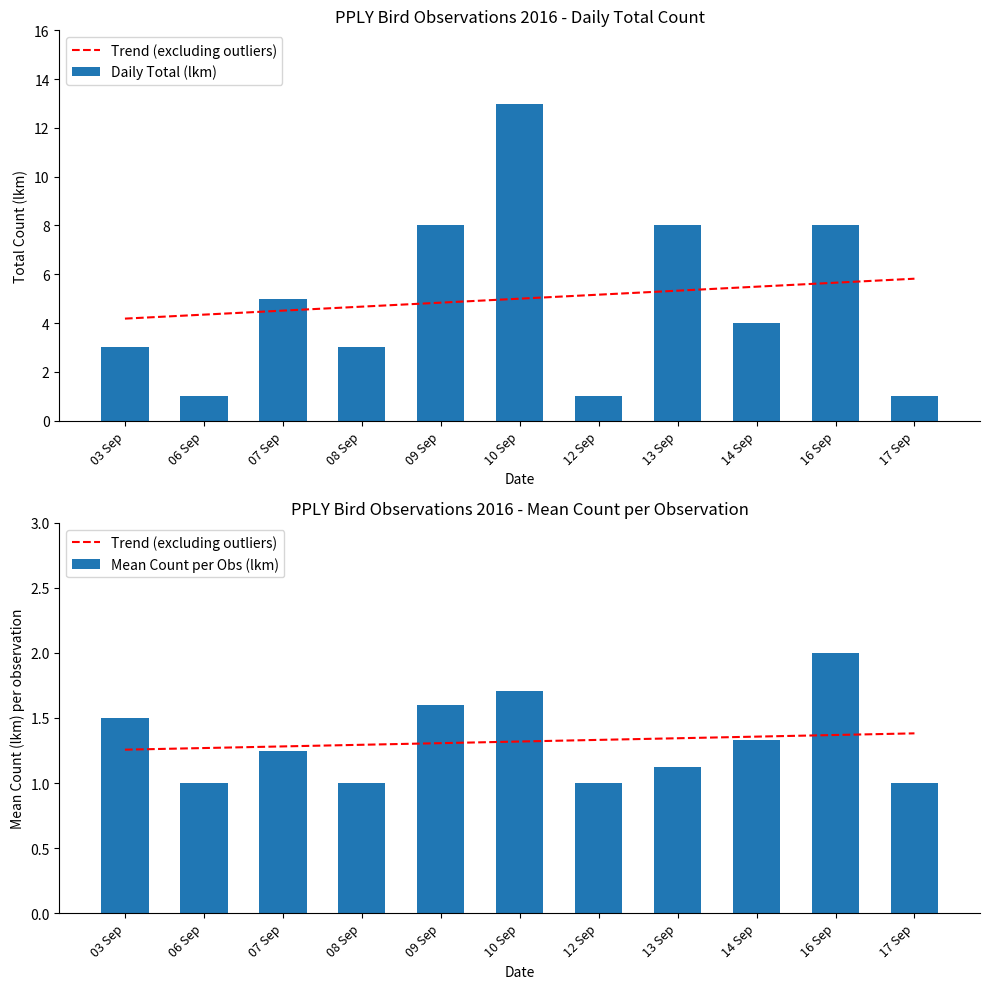

What is the average value of the Daily Total (lkm) series?

5